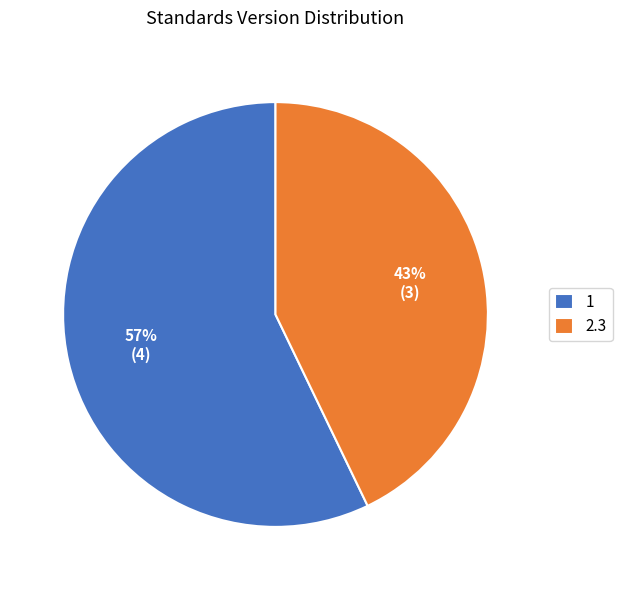

Count the number of slices in the pie.

2